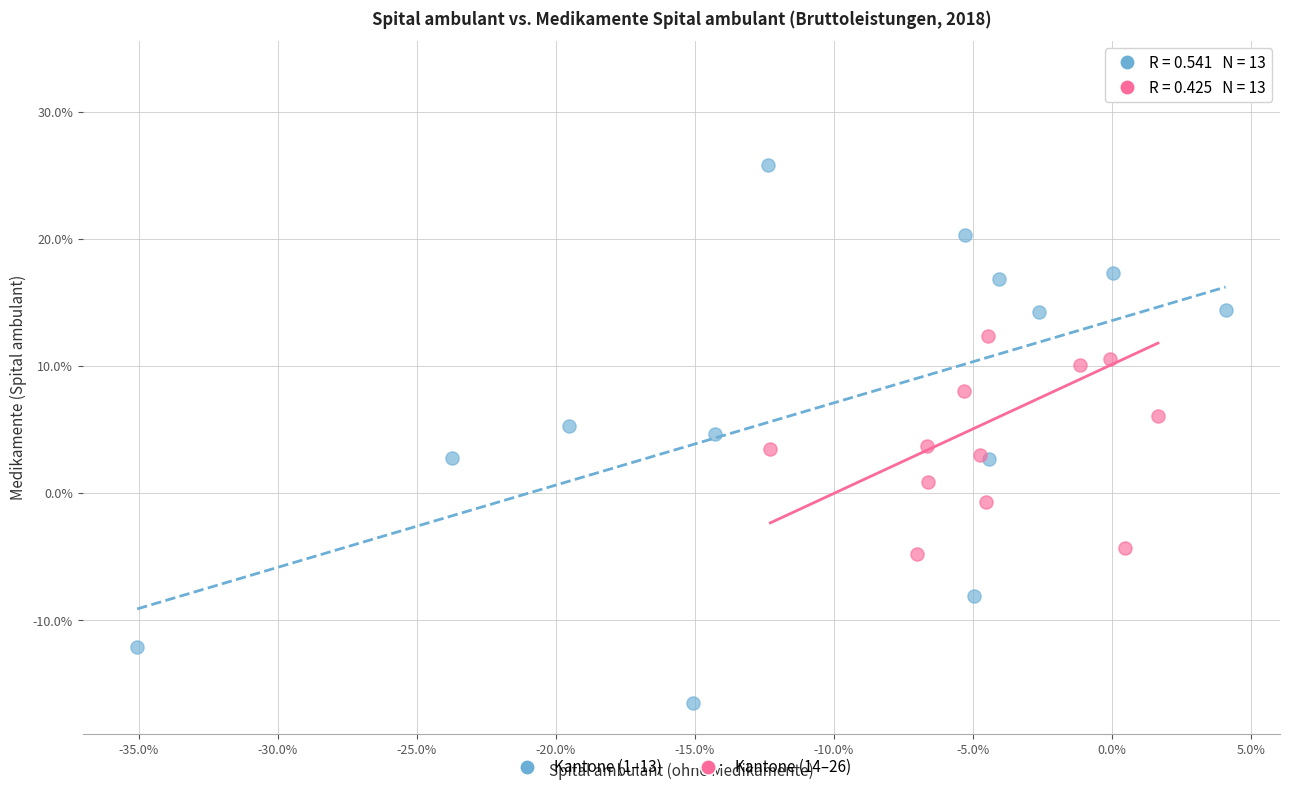

Which series reaches the minimum Y coordinate?

Kantone (1–13)